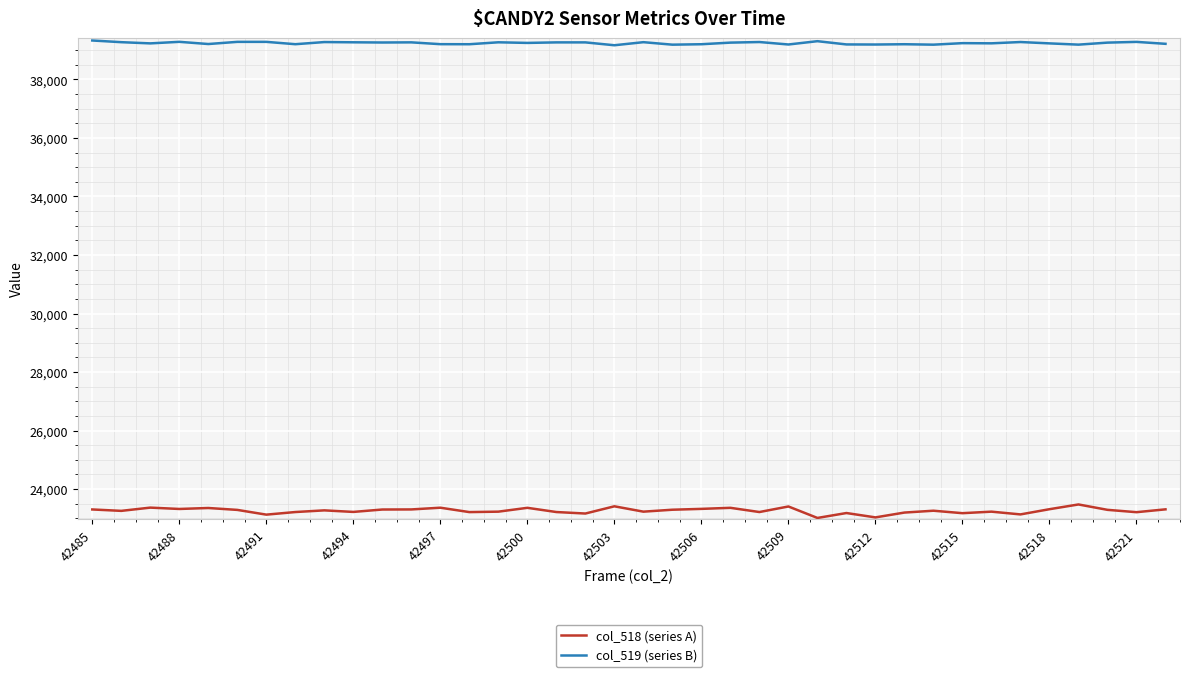

Which series has the widest spread of values?

col_518 (series A)